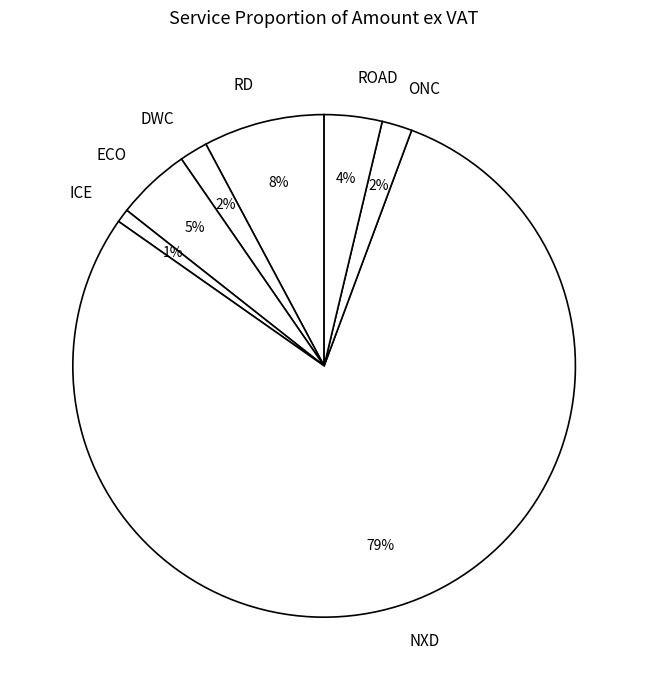

How many segments does this pie chart have?

7